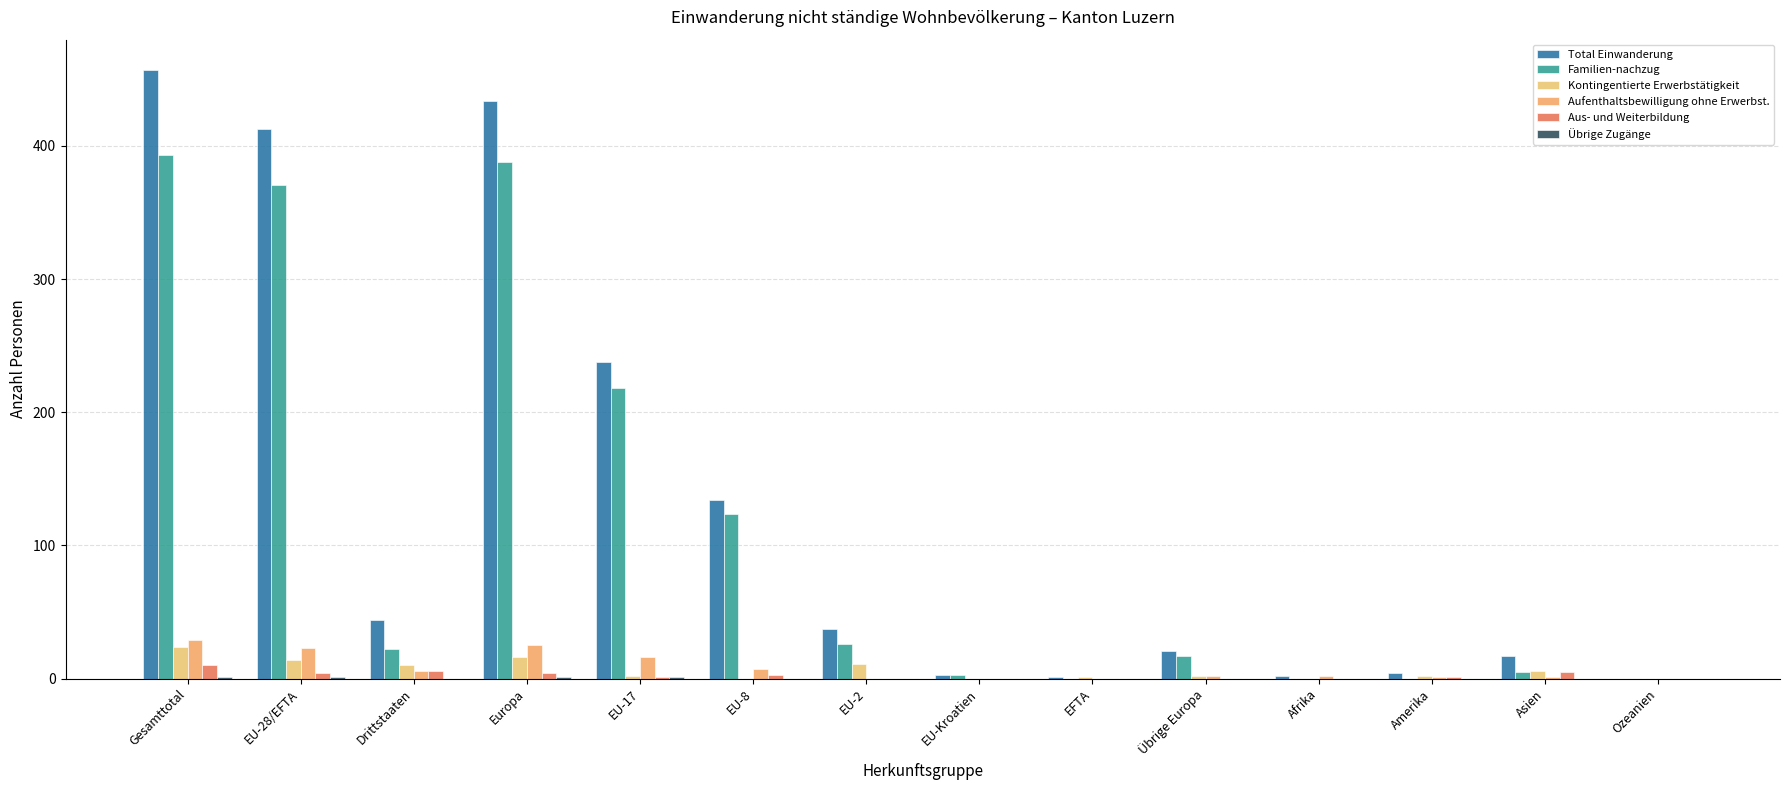

Reading left to right, what are all the values shown in this chart?

Total Einwanderung: 457	413	44	434	238	134	37	3	1	21	2	4	17	0
Familien-nachzug: 393	371	22	388	218	124	26	3	0	17	0	0	5	0
Kontingentierte Erwerbstätigkeit: 24	14	10	16	2	0	11	0	1	2	0	2	6	0
Aufenthaltsbewilligung ohne Erwerbst.: 29	23	6	25	16	7	0	0	0	2	2	1	1	0
Aus- und Weiterbildung: 10	4	6	4	1	3	0	0	0	0	0	1	5	0
Übrige Zugänge: 1	1	0	1	1	0	0	0	0	0	0	0	0	0